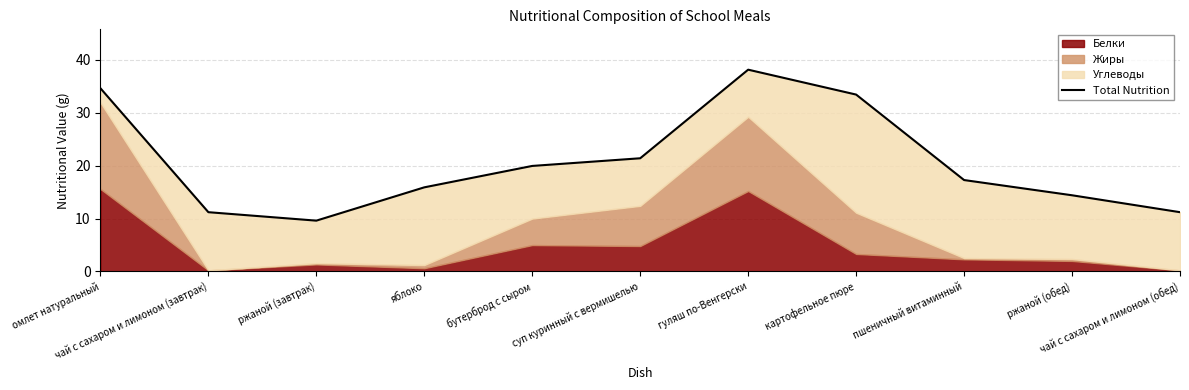

Is it true that the value at чай с сахаром и лимоном (обед) is 11.2?

True